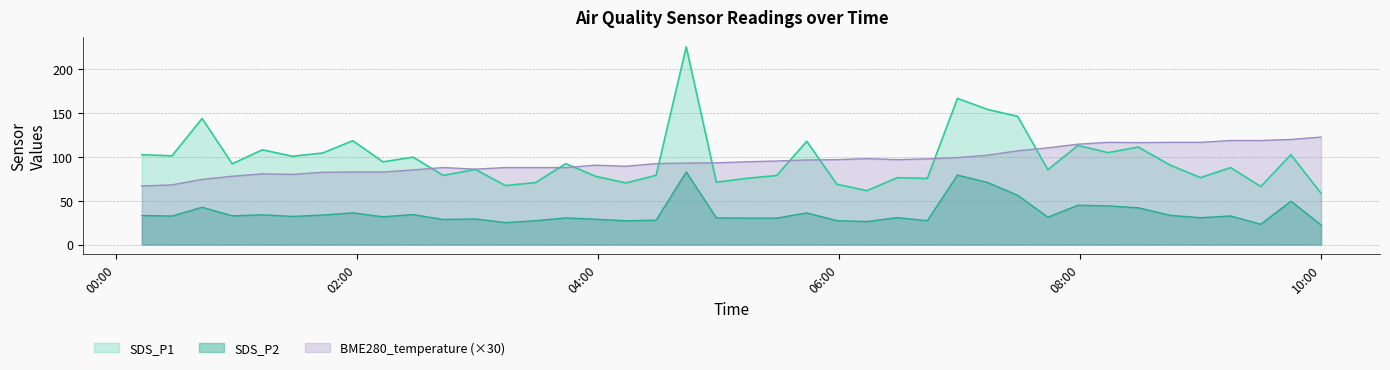

Between 2021/12/30 00:58 and 2021/12/30 02:43, which series saw the biggest shift?

SDS_P1